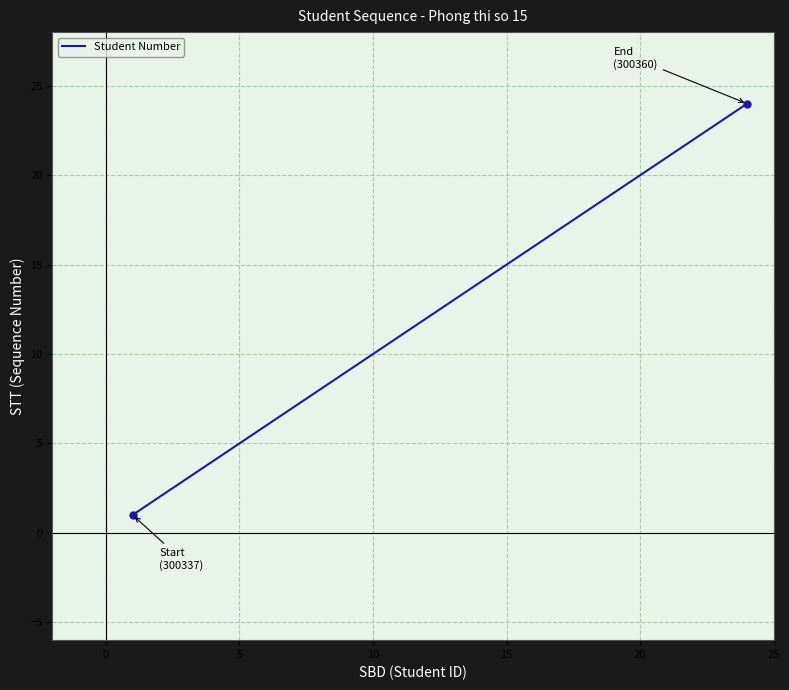

What is the difference between the maximum and minimum values?

23